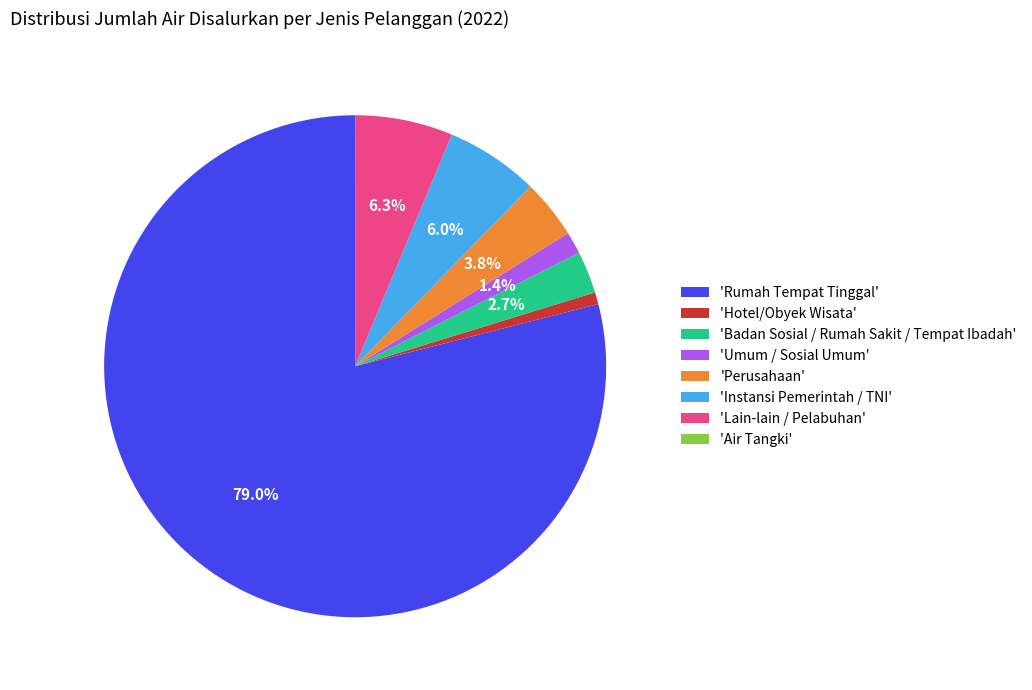

Does 'Perusahaan' represent more than half of the total?

No